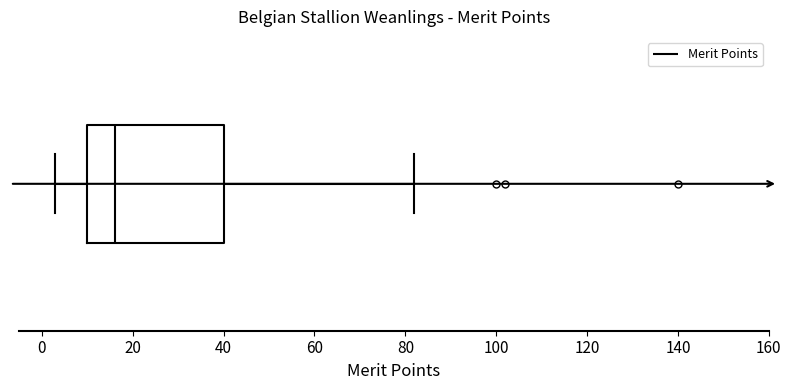

Read this box plot against the x-axis: the position of the median line, the range covered by the box, and the ends of both whiskers. The values are not printed on the chart, so give them approximately, as read against the axis.

median 16, box 10 to 40, whiskers 4 to 82